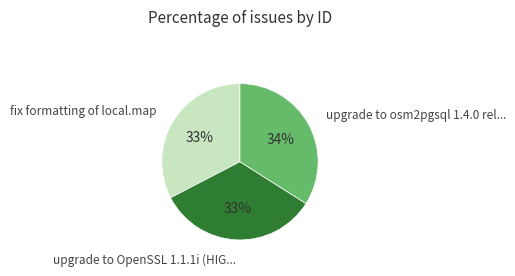

Does any single category account for the majority?

No